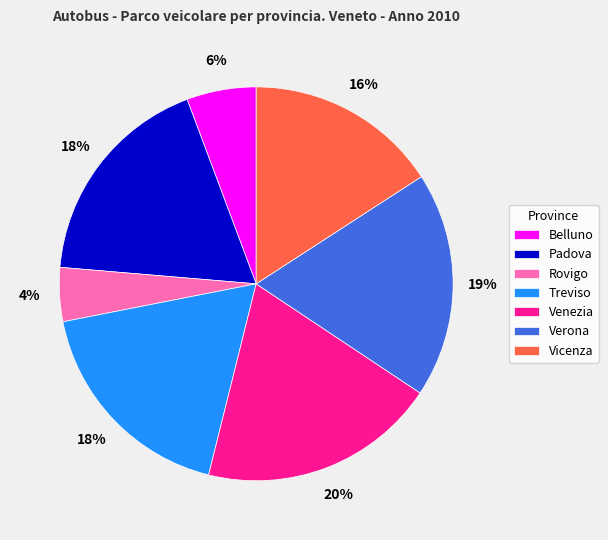

Do Venezia and Vicenza together represent more than half of the pie?

No